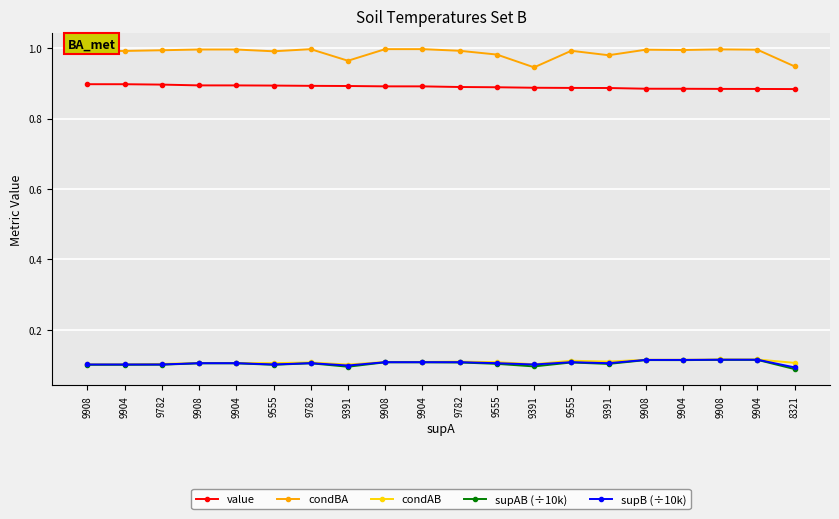

The value of condAB at 9391 is 0.1. True or false?

True